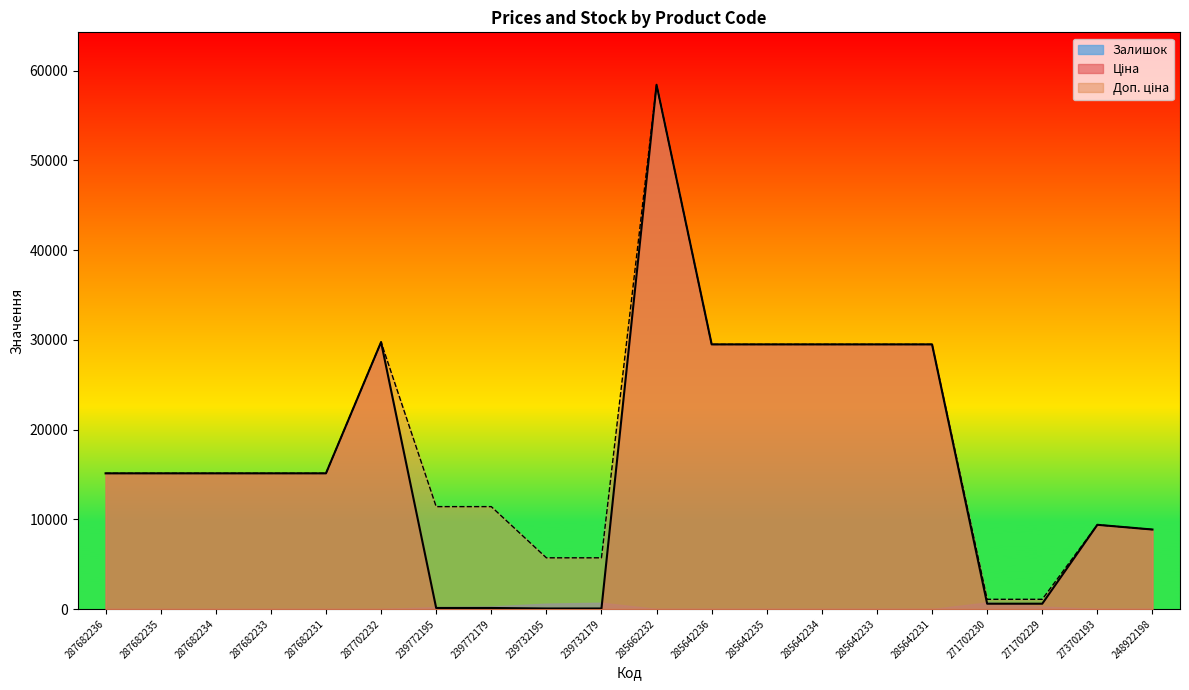

What is the lowest value of the Ціна series?

57.0